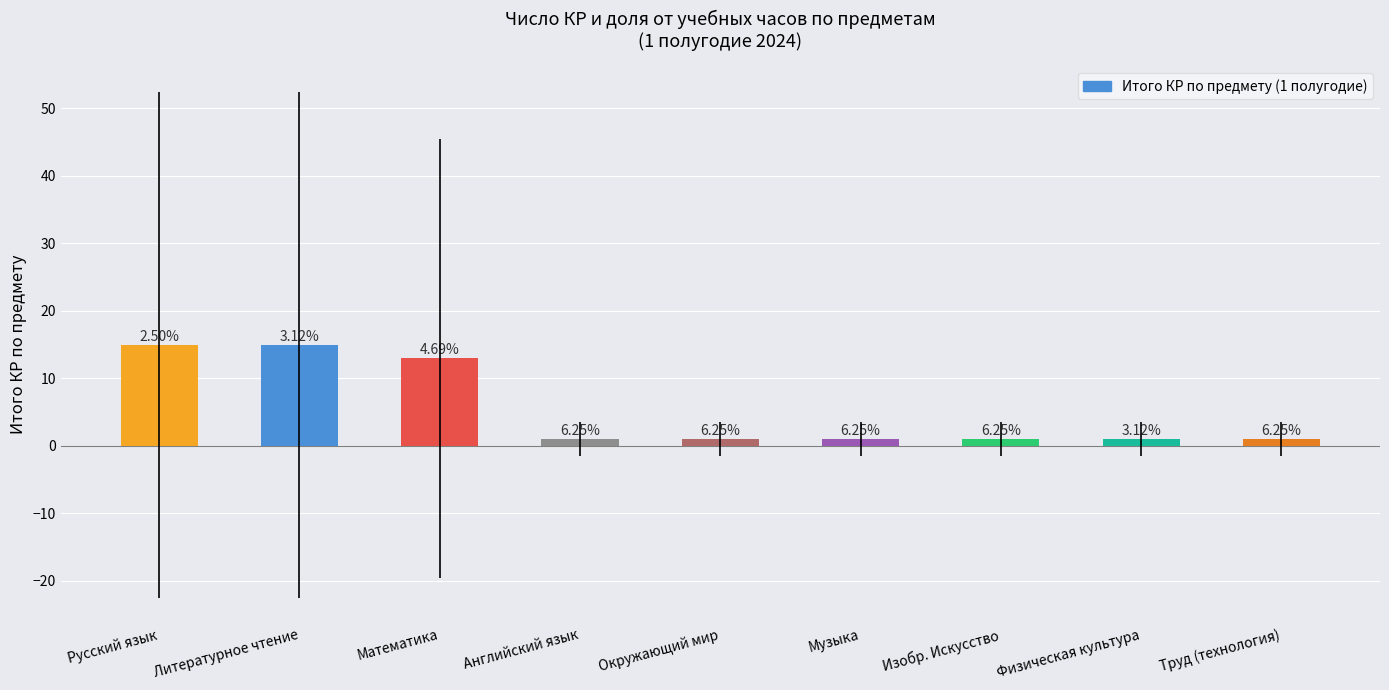

True or false: the data shows 18 at Математика.

False